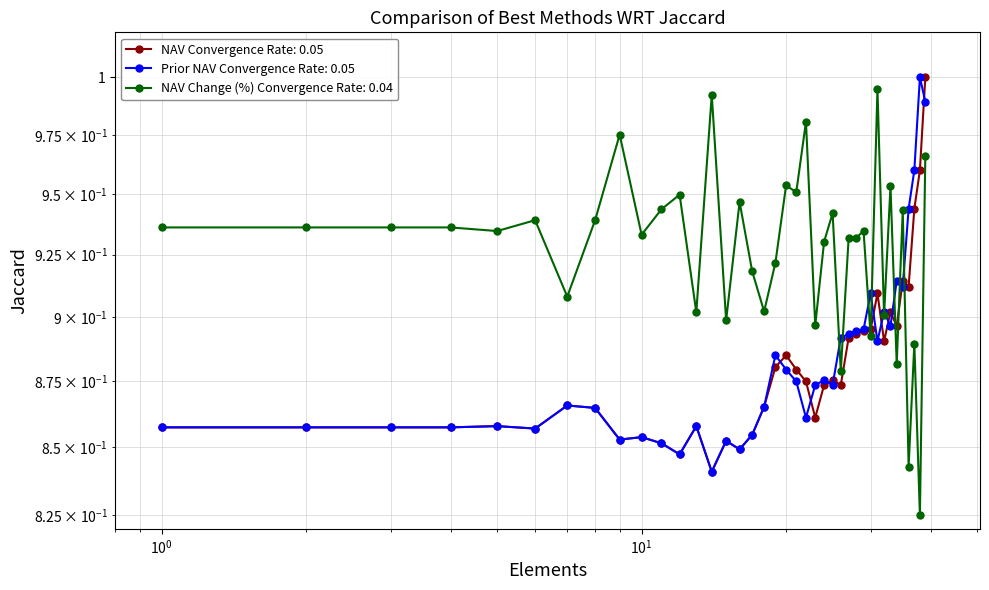

Which has a higher value, 08/08/2016 or 07/27/2016?

07/27/2016